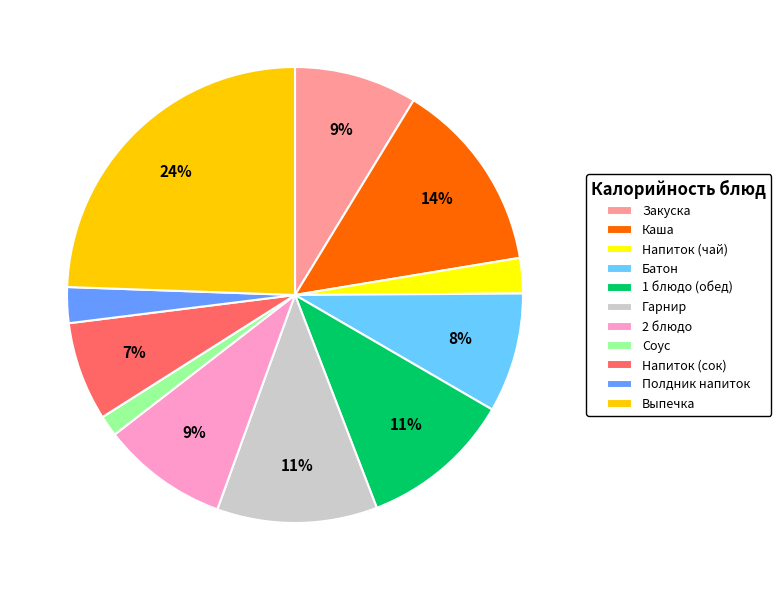

To the nearest percent, what is the difference between the largest and smallest slice percentages?

23%